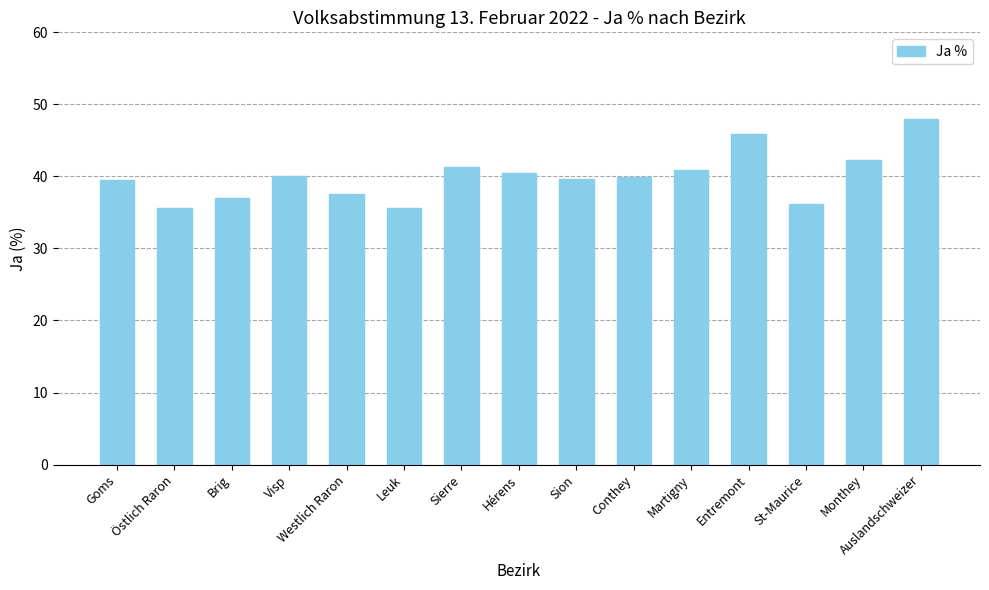

How many values exceed 39?

10